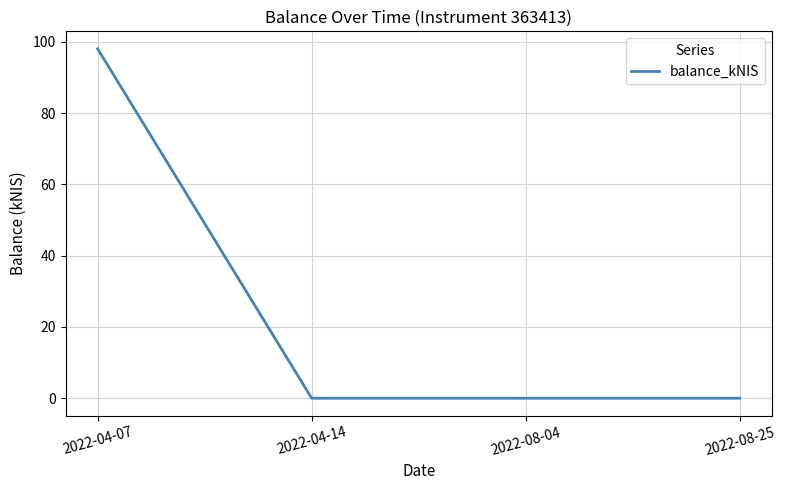

What is the change in value from 2022-04-07 to 2022-08-25?

-98.0